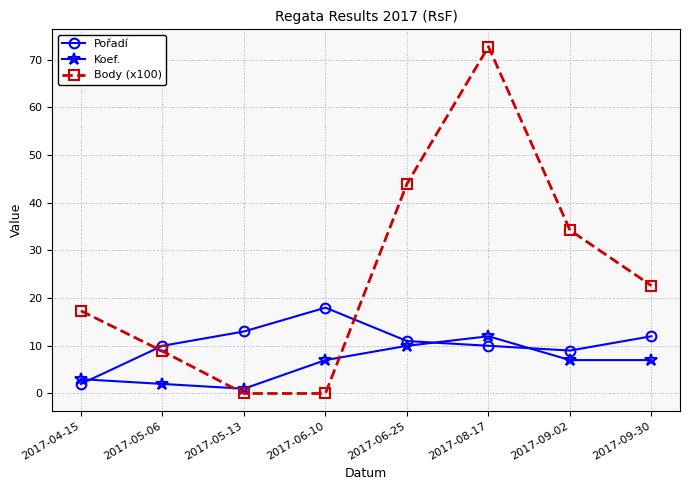

At which category is the sum across all series the highest?

2017-08-17